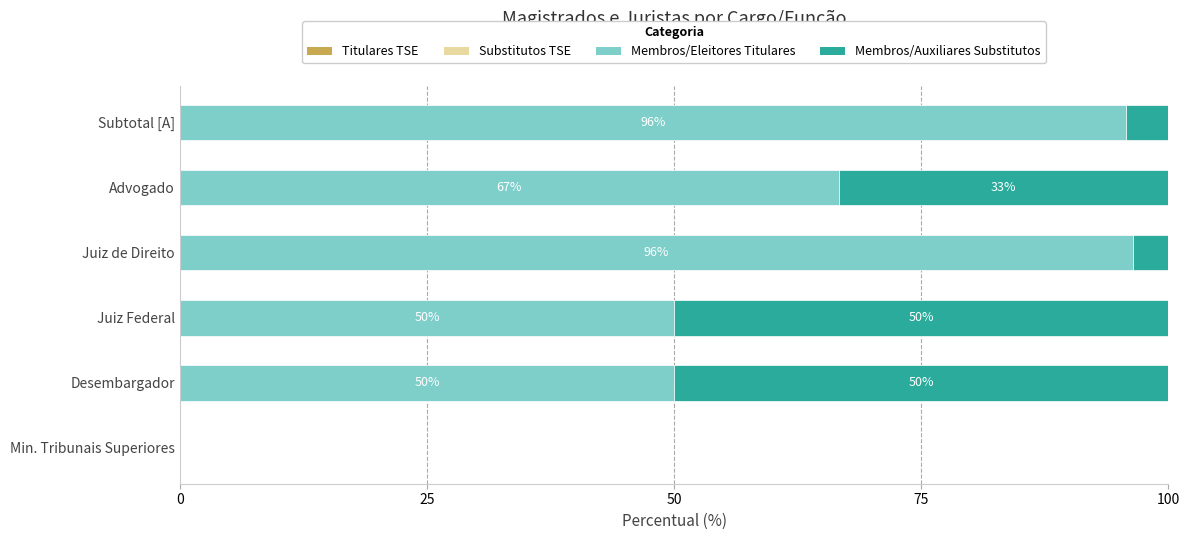

What is the total value across all series at Juiz de Direito?

100.0